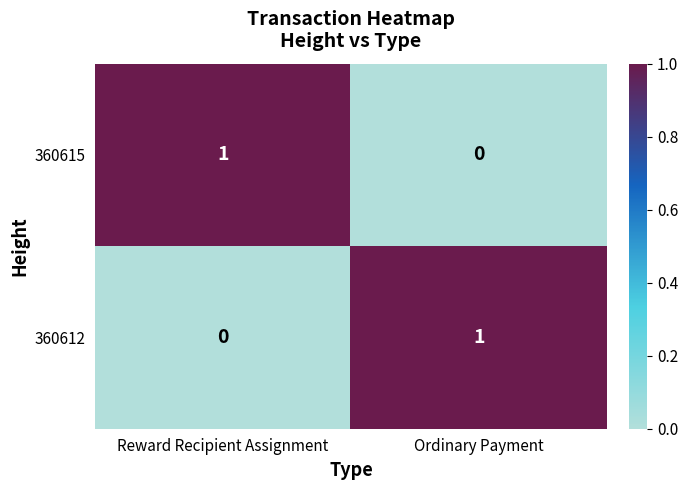

Rank the categories by 360615 value from lowest to highest.

Ordinary Payment, Reward Recipient Assignment